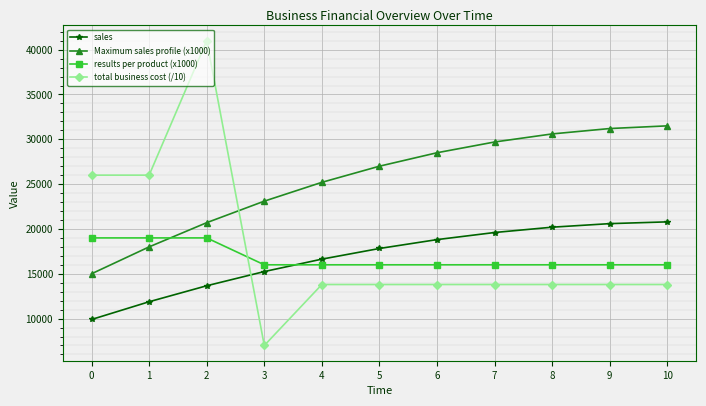

What is the total value across all series at 7?

79102